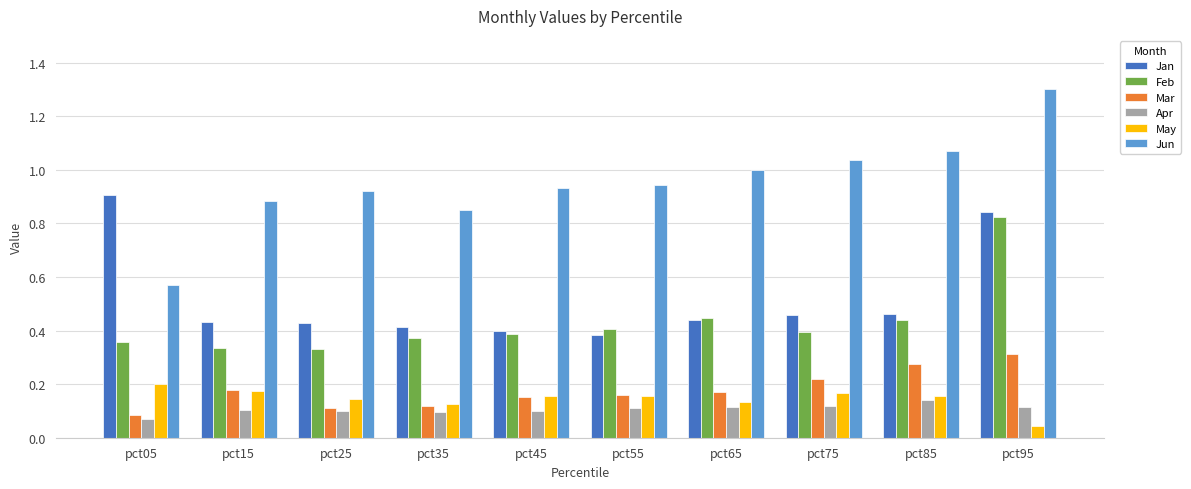

What is the sum of the Jan values at pct05 and pct55?

1.3